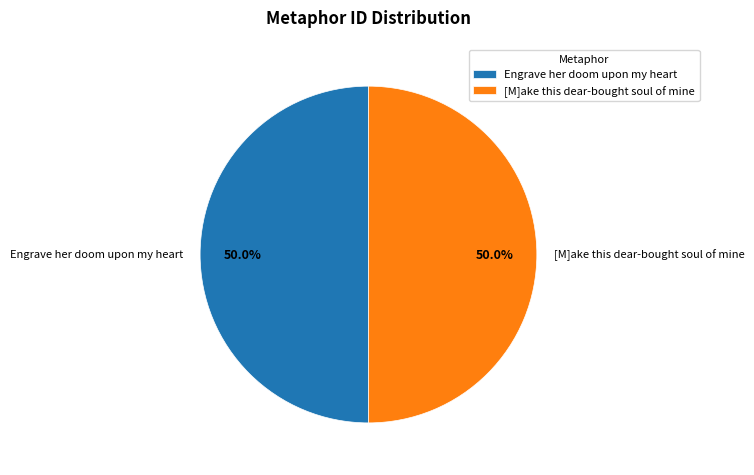

How much of the chart is everything except [M]ake this dear-bought soul of mine?

50.0%